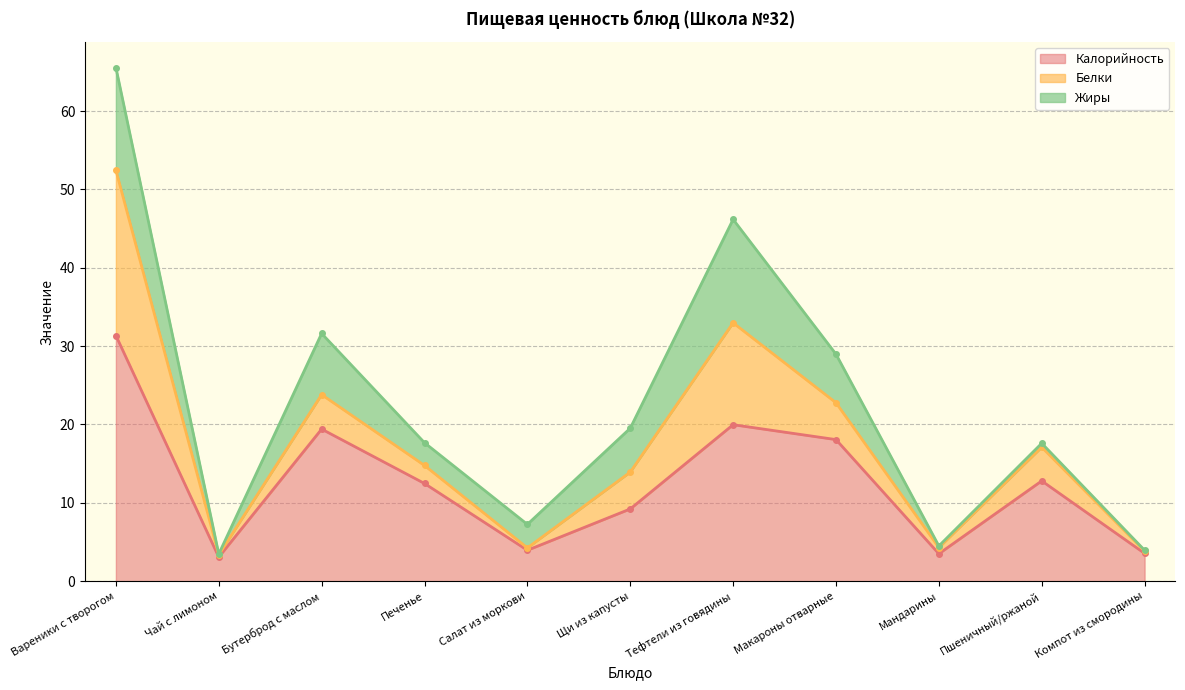

Does the chart display data point markers on the line(s)?

Yes